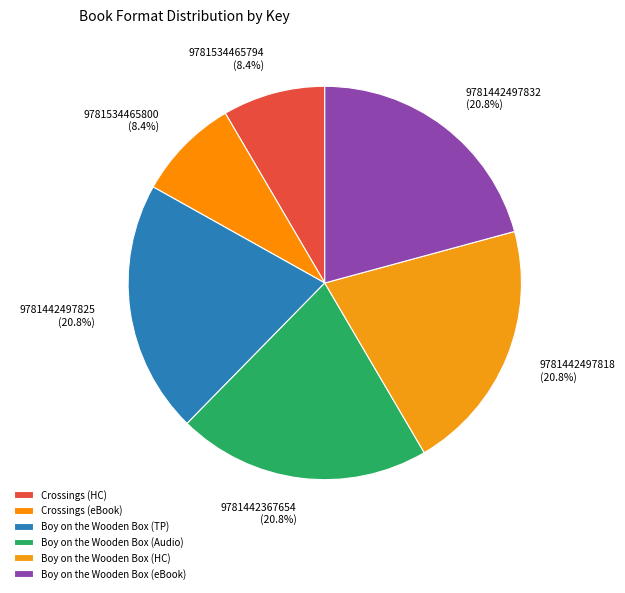

Count the number of slices in the pie.

6